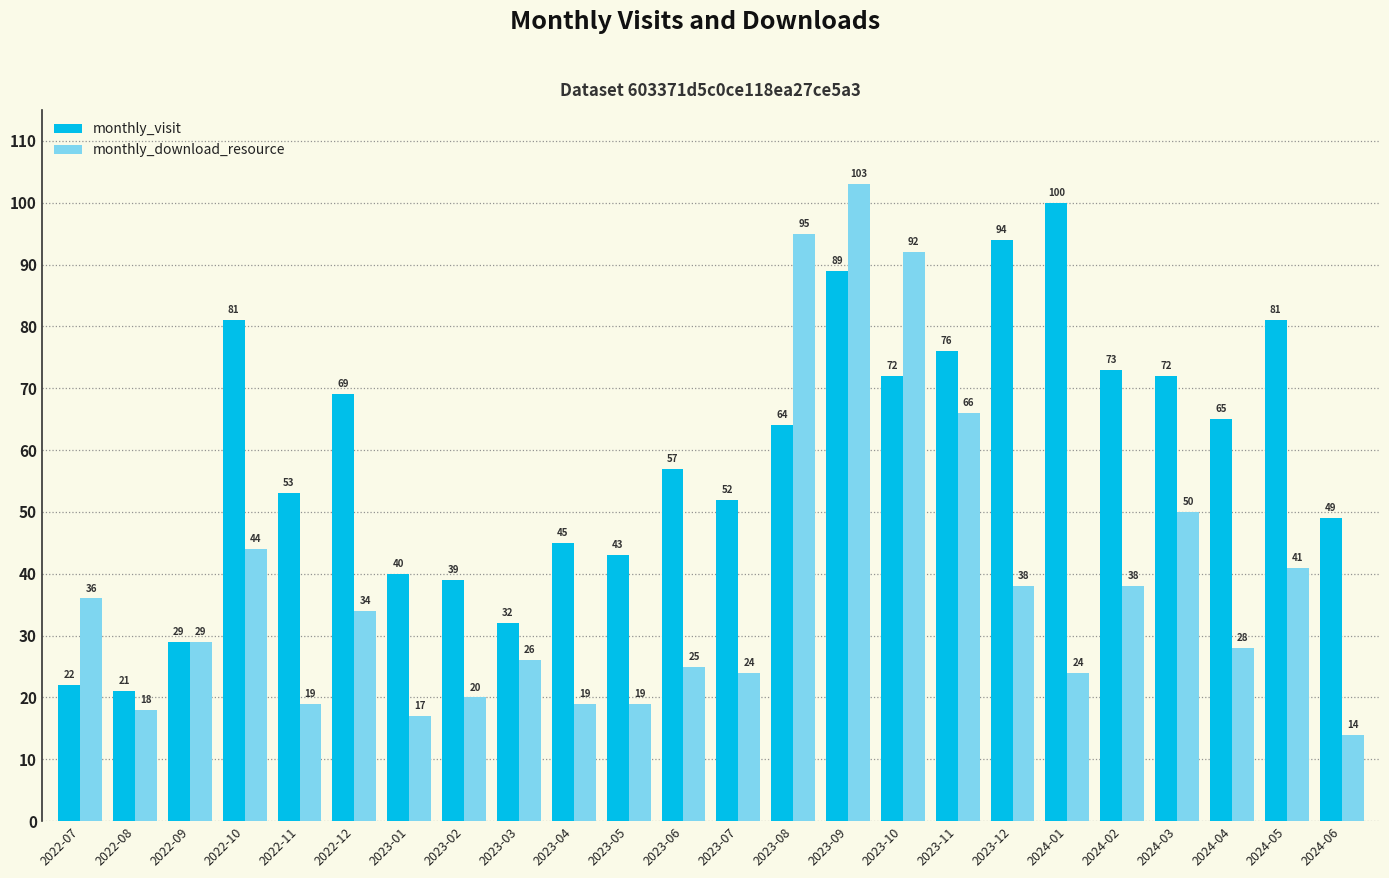

What is the label of the 12th bar from the left?

2023-06